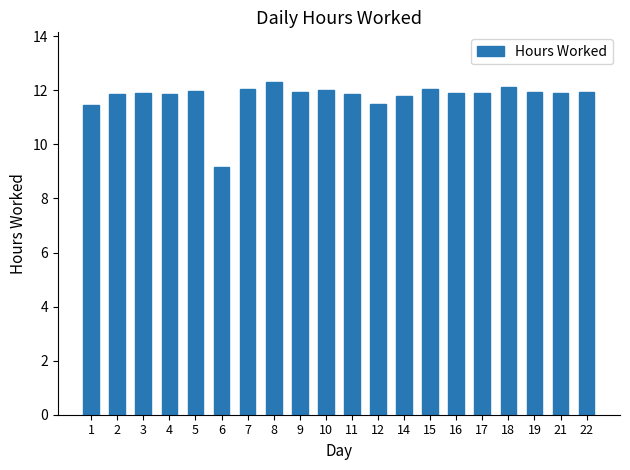

Is it true that the value at 21 is 6.0?

False